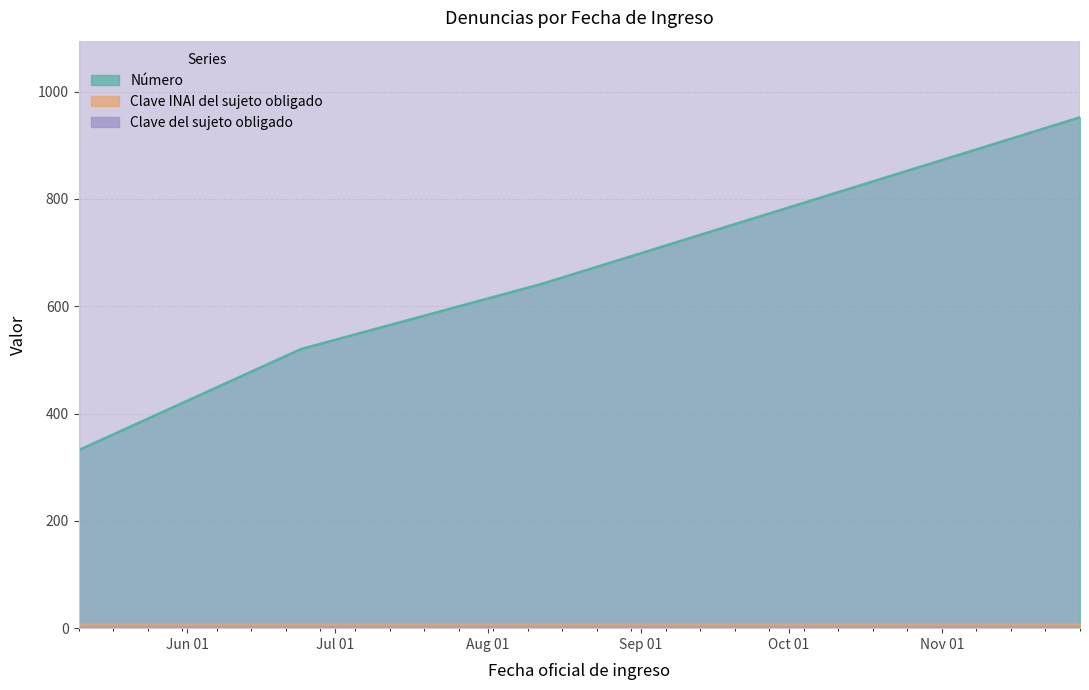

What is the average value of the Clave INAI del sujeto obligado series?

8